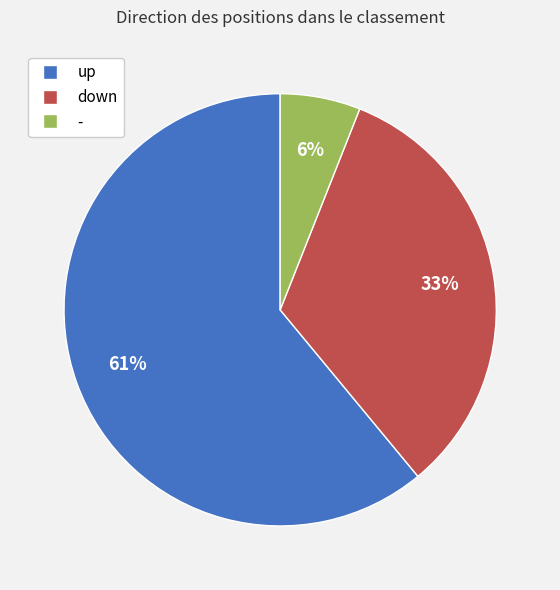

Rank the categories by value from lowest to highest.

-, down, up